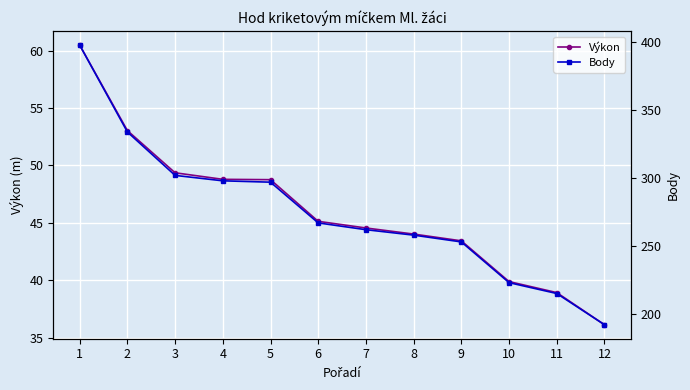

True or false: Body has a value of 163.6 at 4.

False